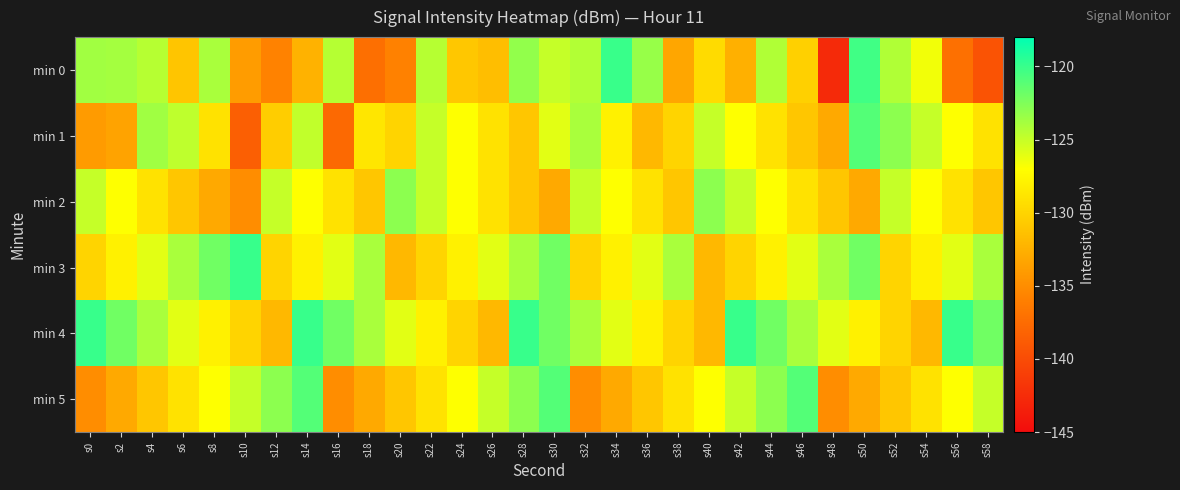

What is the total value across all series at s14?

-753.3